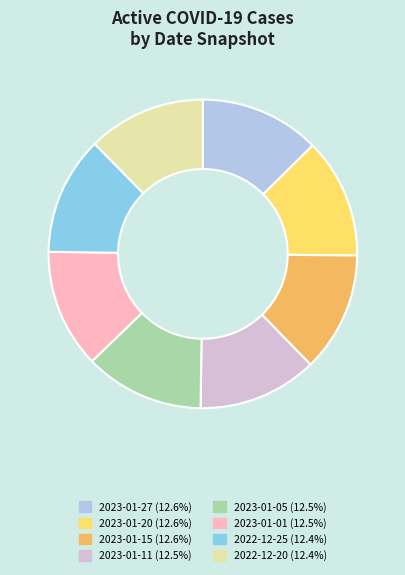

How many segments does this pie chart have?

8